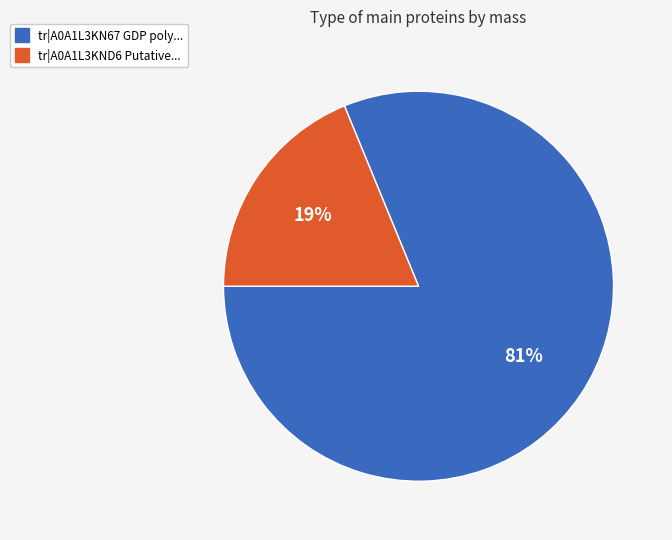

Does any single category account for the majority?

Yes